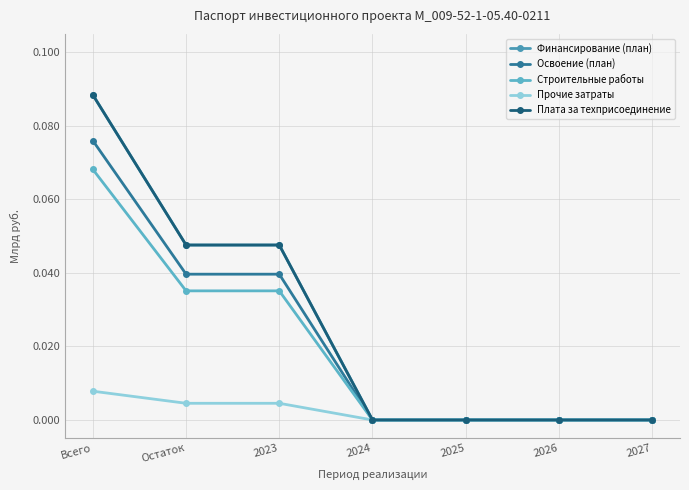

List the series in order of their peak value, lowest first.

Прочие затраты, Строительные работы, Освоение (план), Финансирование (план), Плата за техприсоединение